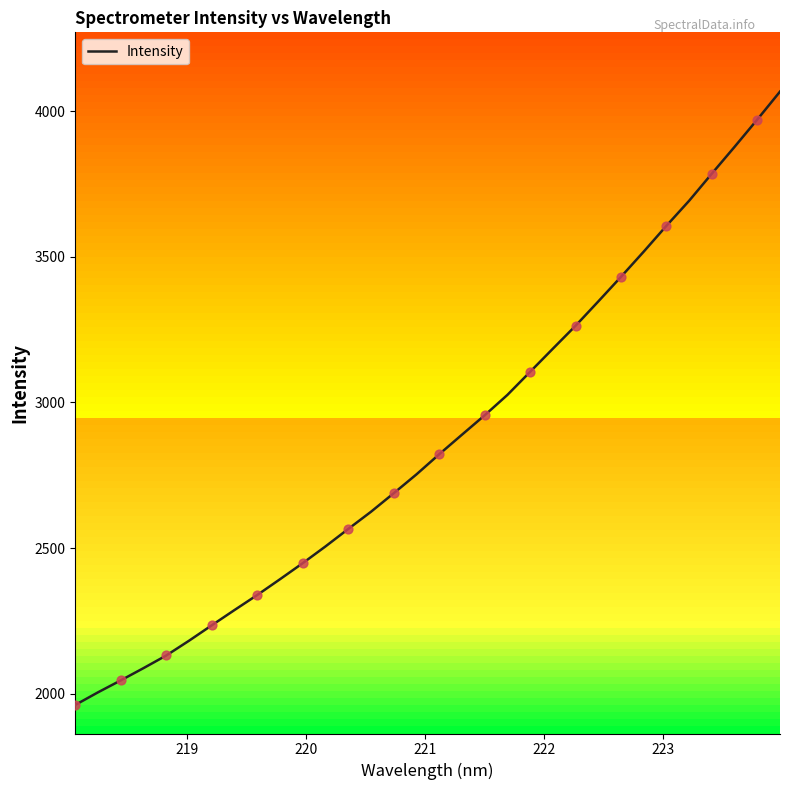

What is the lowest value of the Intensity series?

1961.8